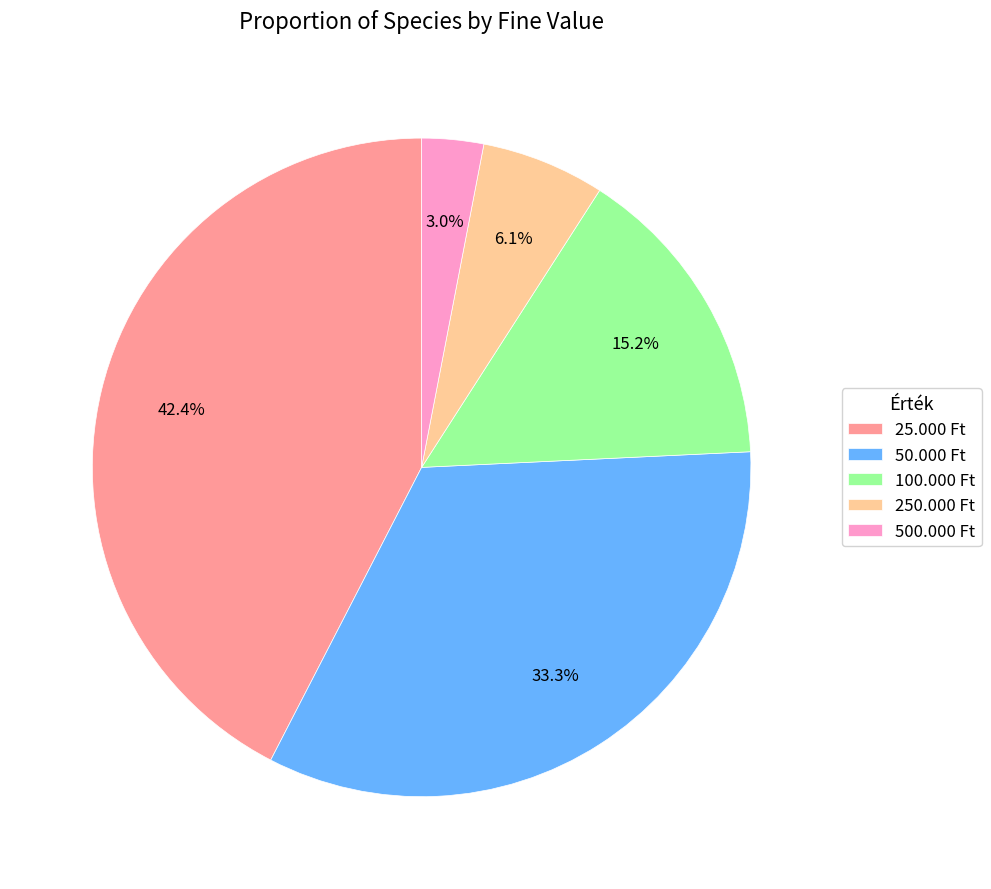

Which category has the smallest portion of the pie?

500.000 Ft